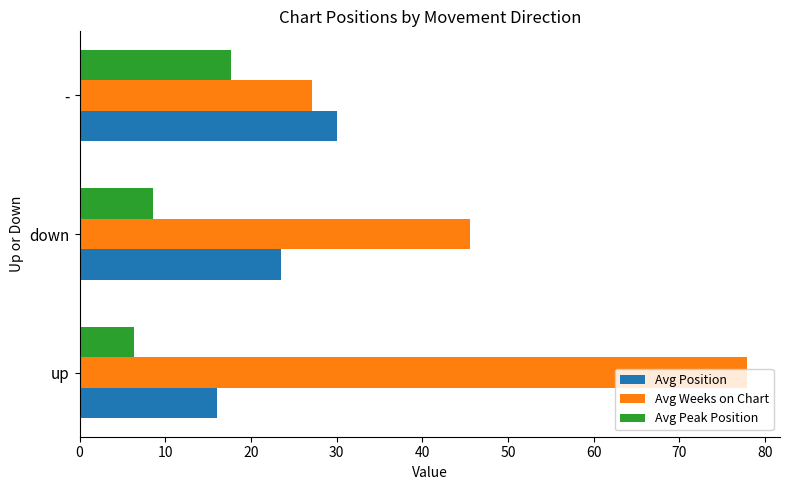

What is the difference between the maximum and second lowest values in the Avg Peak Position series?

9.1